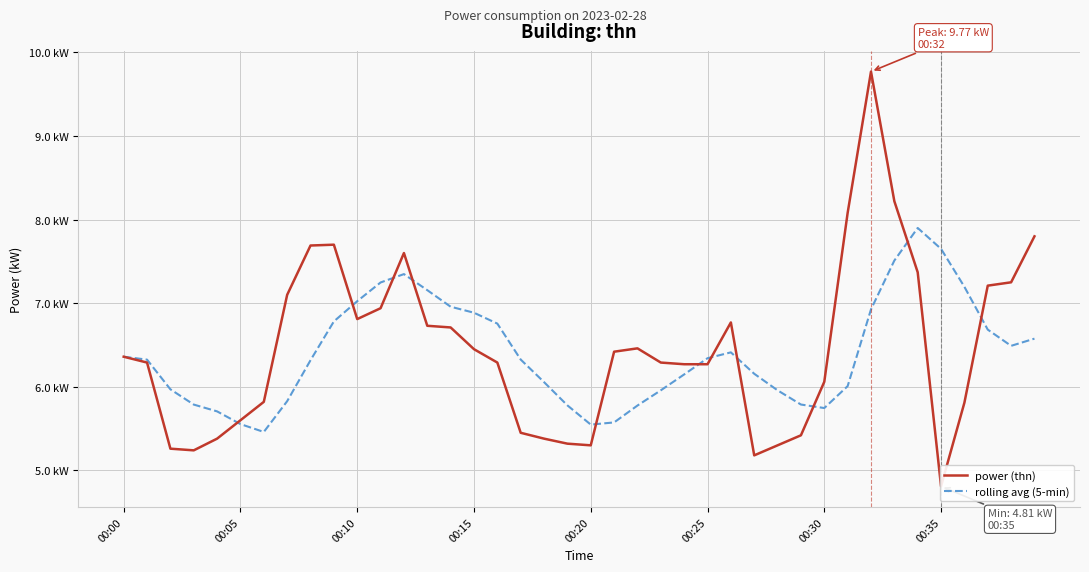

What is the label of the 13th point from the left?

12